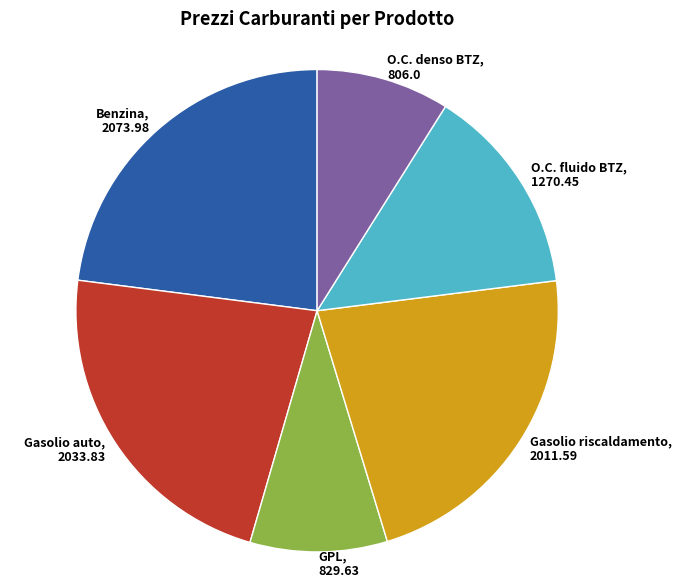

How many segments does this pie chart have?

6